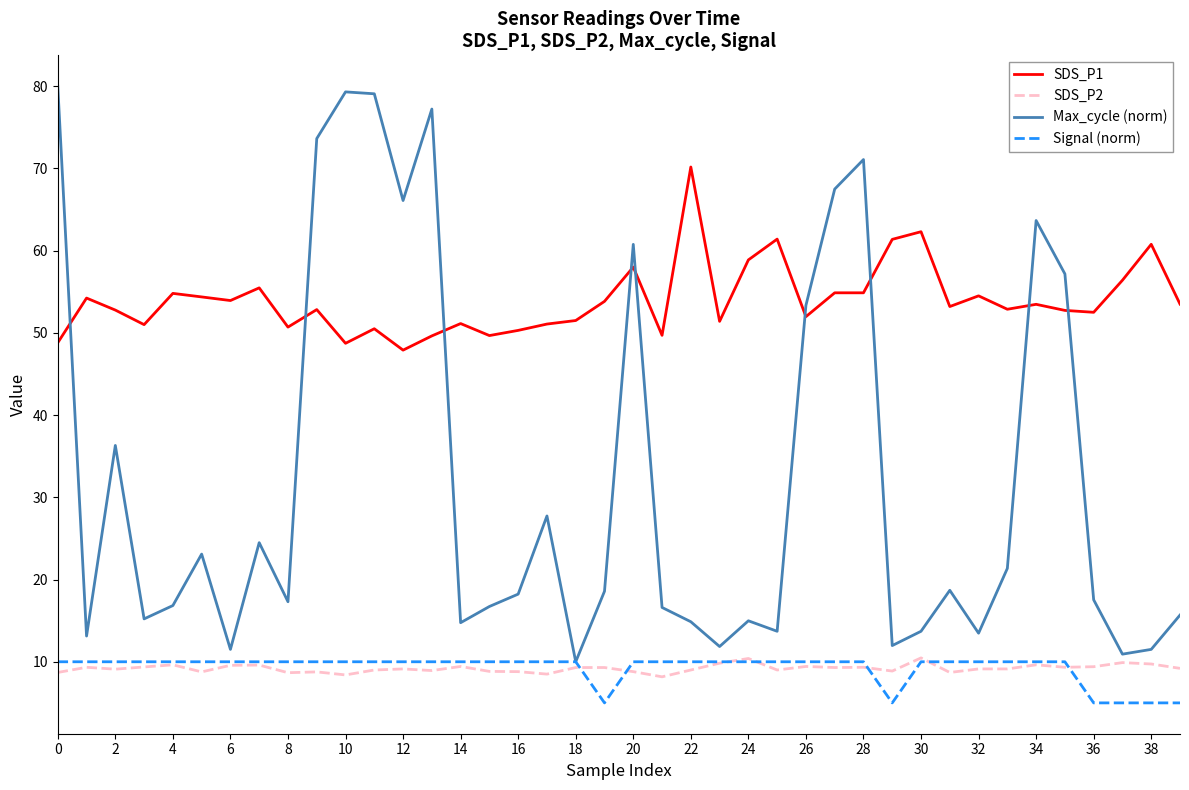

Which series has the largest total across all categories?

SDS_P1